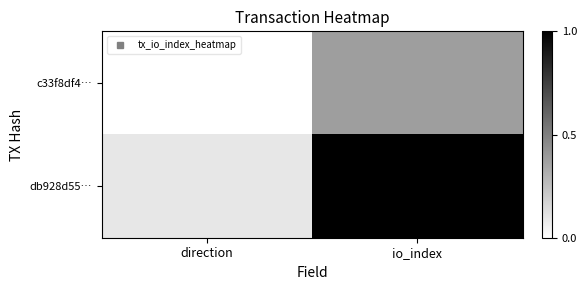

Between io_index and direction, which is larger?

io_index